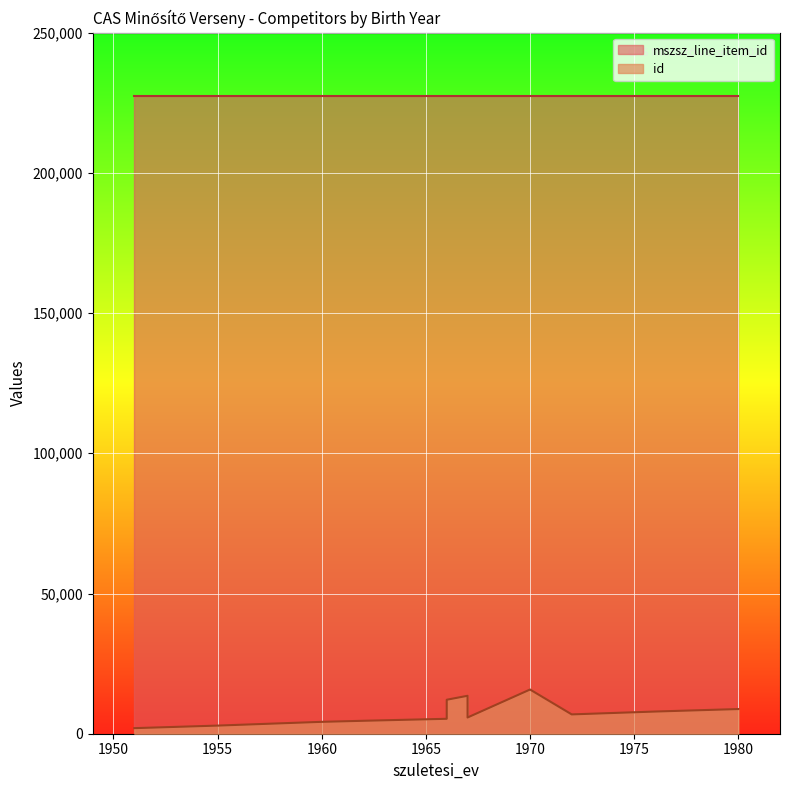

Is the value of id at 1951 greater than the value of mszsz_line_item_id at 1960?

No